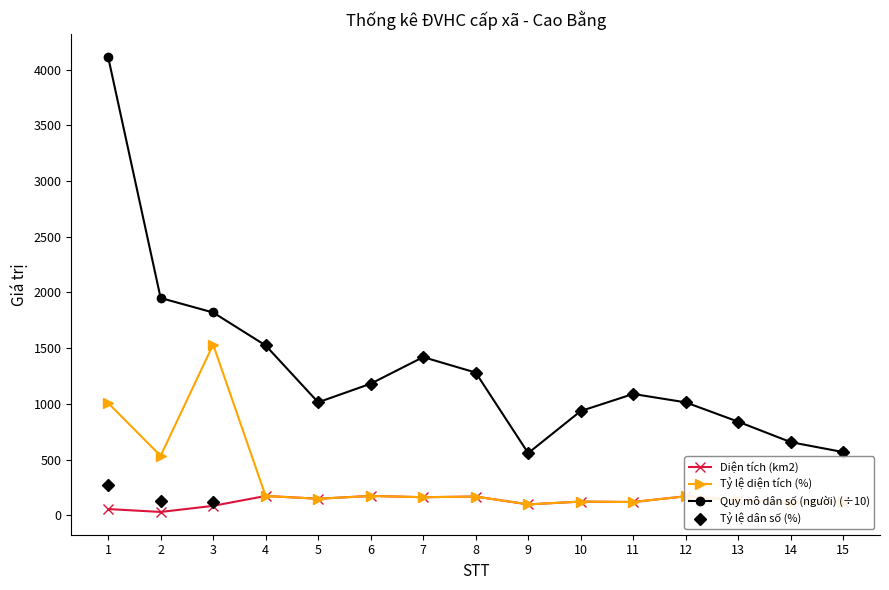

Which series has the widest spread of values?

Quy mô dân số (người) (÷10)